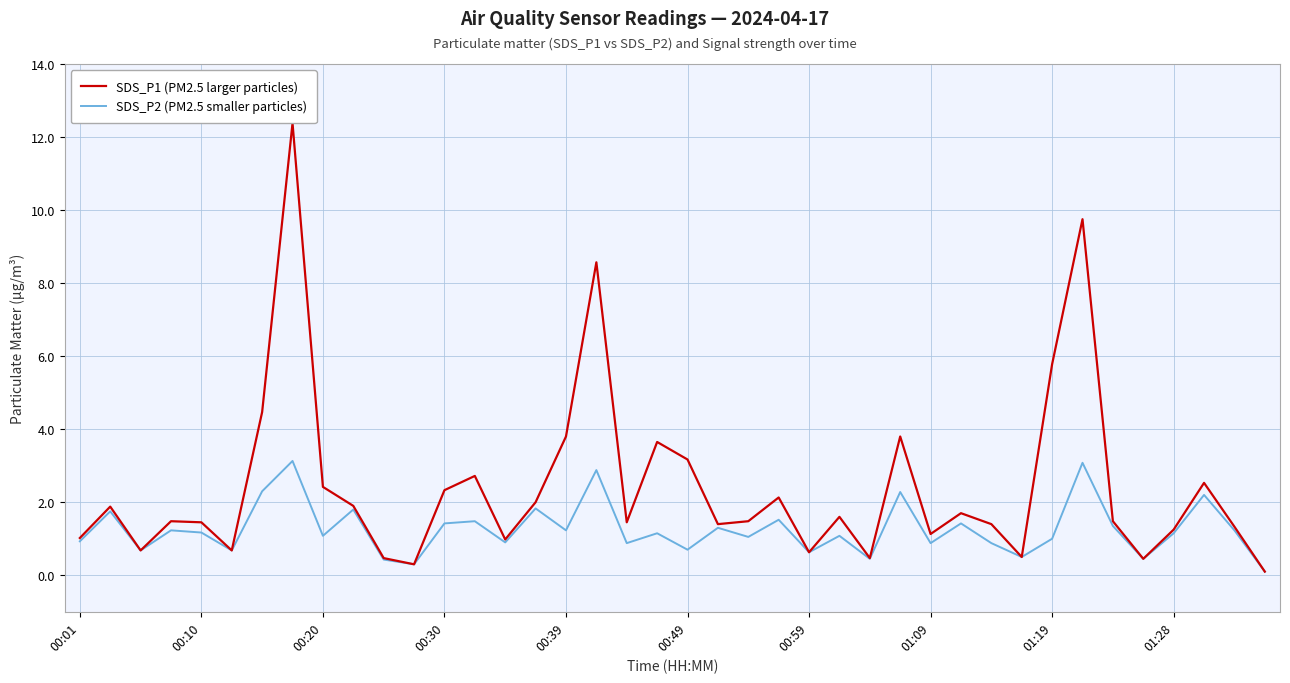

Rank the series by their average value, from highest to lowest.

SDS_P1 (PM2.5 larger particles), SDS_P2 (PM2.5 smaller particles)